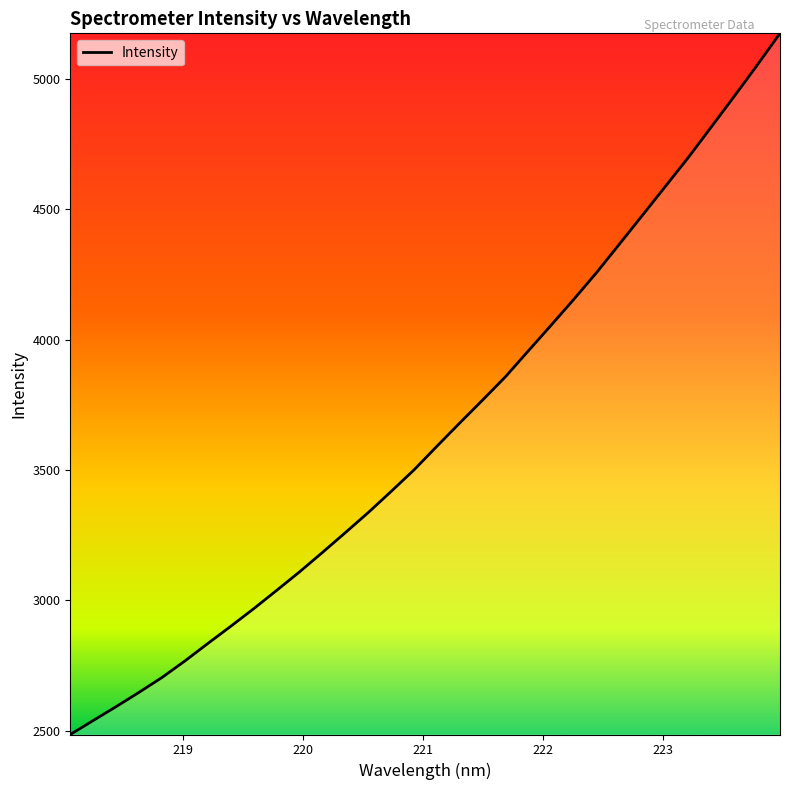

Does the chart display data point markers on the line(s)?

No